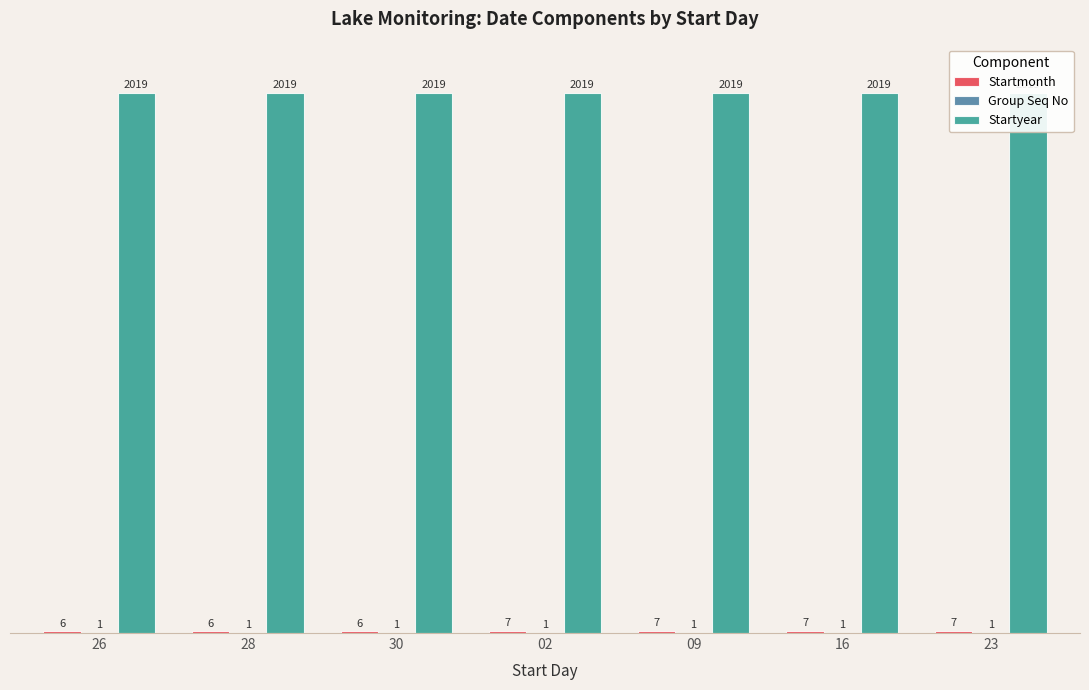

What is the value of the Startmonth bar at the 7th from the left?

7